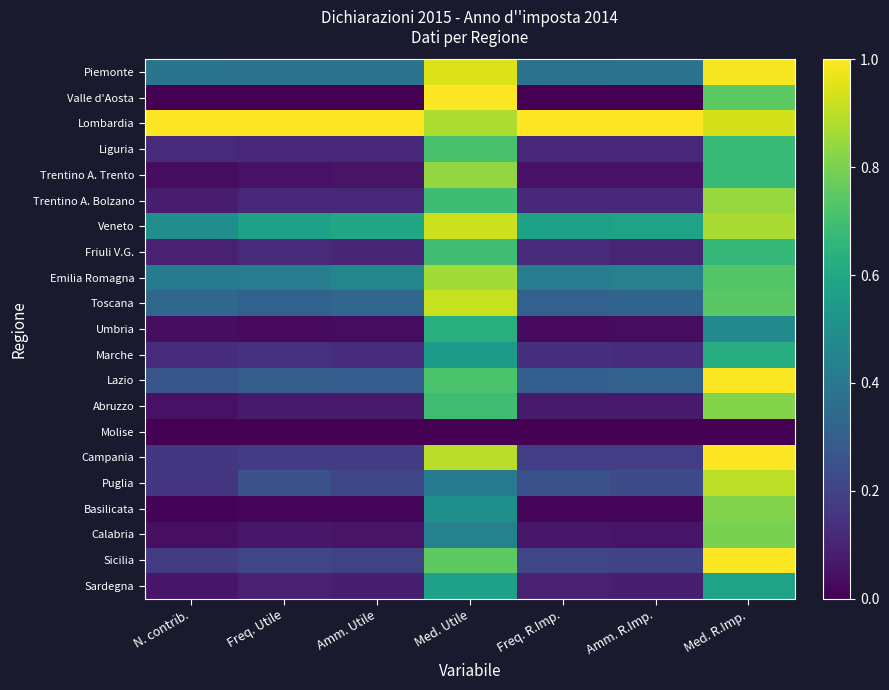

Which series has the largest total across all categories?

Lombardia